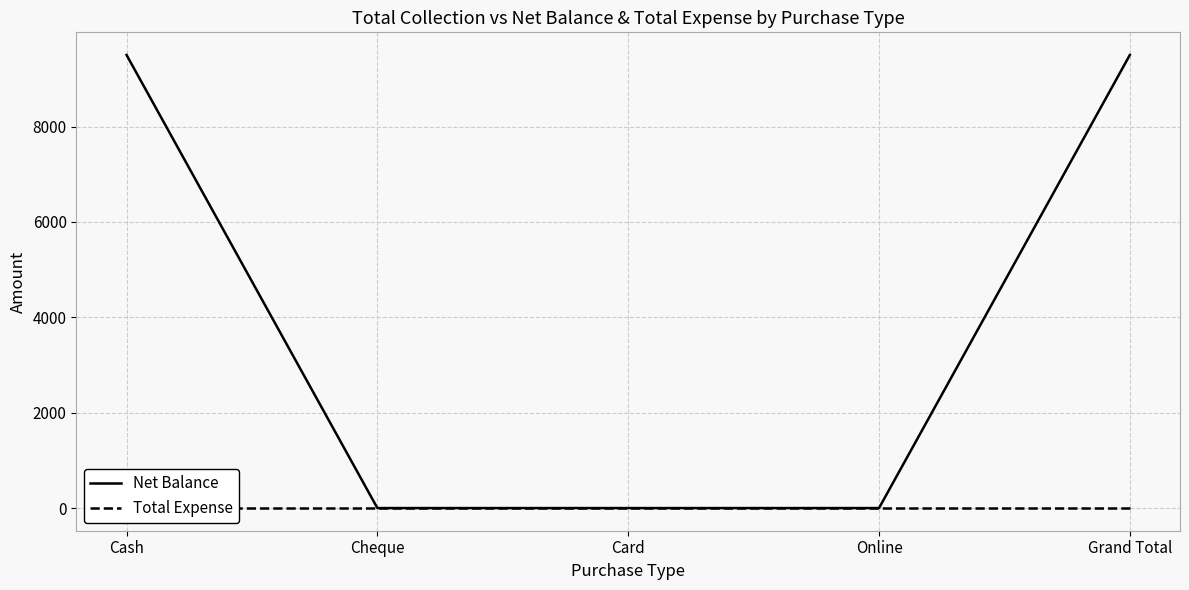

Reading left to right, list all the values displayed in this chart.

Net Balance: Cash=9500	Cheque=0	Card=0	Online=0	Grand Total=9500
Total Expense: Cash=0	Cheque=0	Card=0	Online=0	Grand Total=0